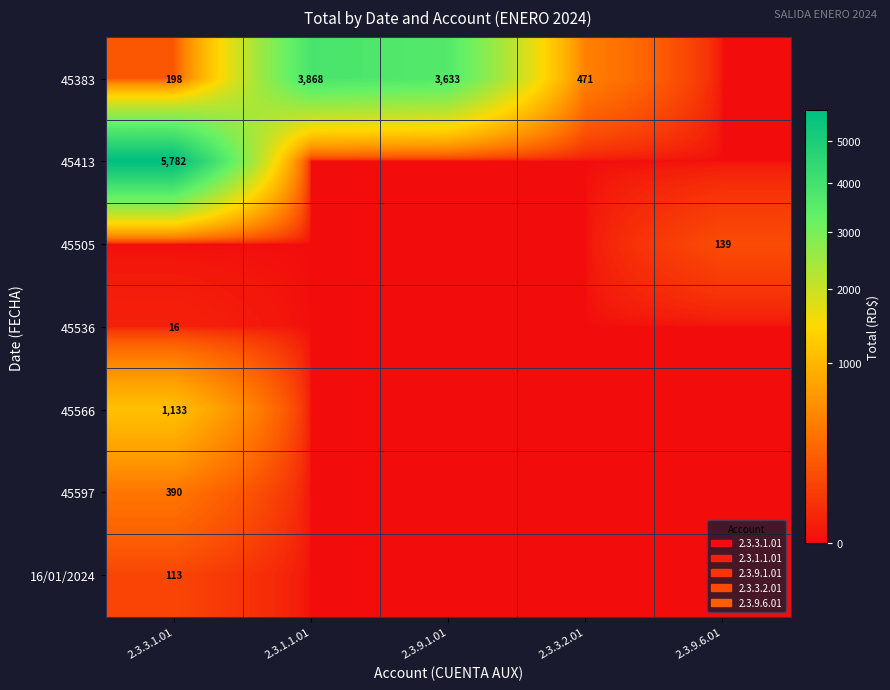

What is the difference between the 45383 values at 2.3.9.1.01 and 2.3.3.1.01?

3435